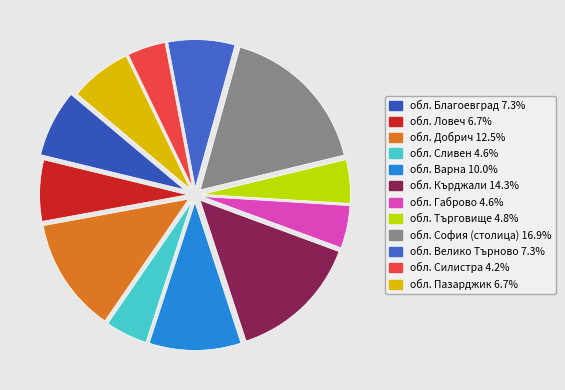

Which slice is the largest?

обл. София